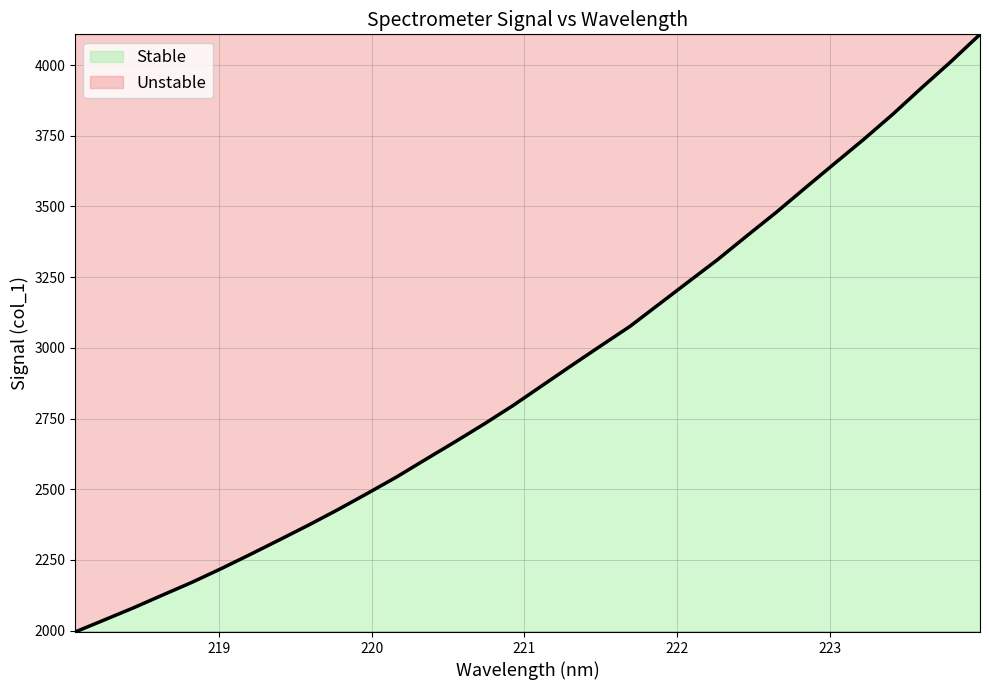

Reading left to right, list all the values displayed in this chart.

218.0596=1995.1	218.2508=2037.8	218.442=2080.6	218.6332=2126.0	218.8244=2170.8	219.0156=2219.1	219.2067=2269.7	219.3979=2321.3	219.589=2373.6	219.7801=2428.1	219.9712=2484.9	220.1623=2543.1	220.3533=2605.4	220.5444=2667.2	220.7354=2730.5	220.9264=2796.5	221.1174=2867.2	221.3083=2937.7	221.4993=3007.2	221.6902=3076.0	221.8812=3154.7	222.0721=3233.4	222.263=3311.8	222.4538=3395.6	222.6447=3478.2	222.8355=3565.0	223.0264=3651.0	223.2172=3736.3	223.408=3825.4	223.5987=3919.8	223.7895=4012.1	223.9802=4108.8